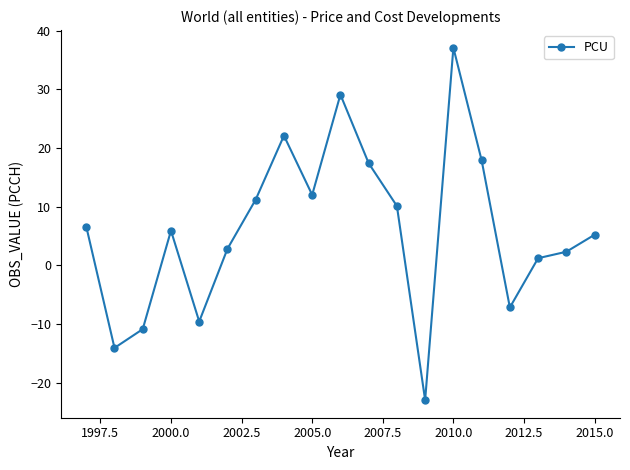

Reading left to right, what are all the values shown in this chart?

6.6	-14.1	-10.9	5.9	-9.6	2.8	11.2	22.1	12.0	29.1	17.4	10.1	-23.0	37.1	17.9	-7.2	1.2	2.3	5.2